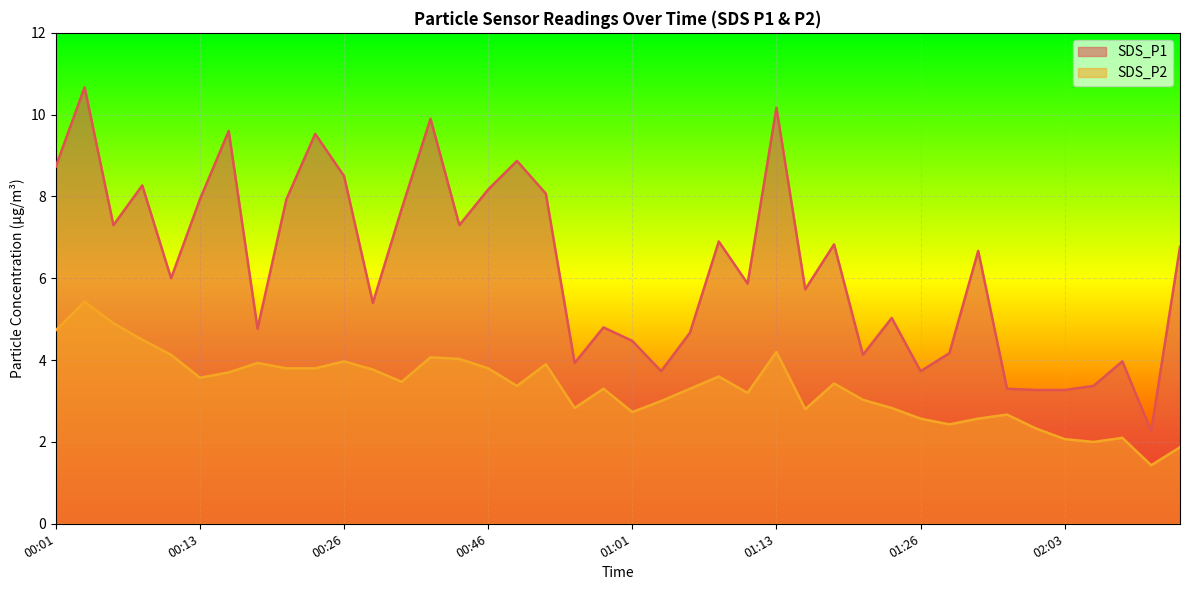

What are all the series names shown in the legend?

SDS_P1, SDS_P2